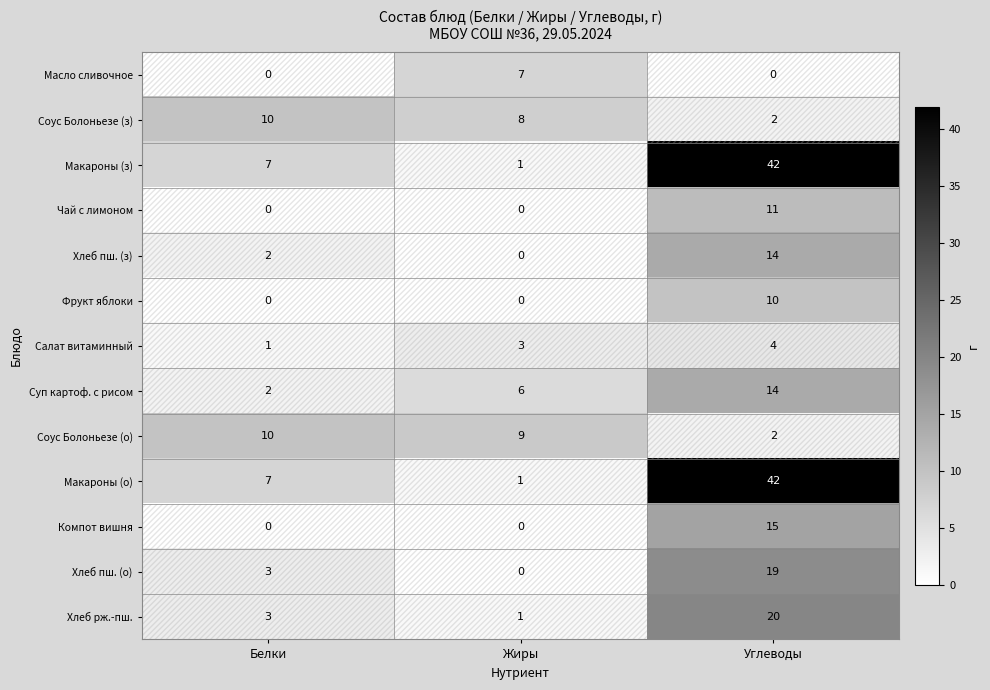

At which label does Хлеб пш. (о) reach its peak?

Углеводы